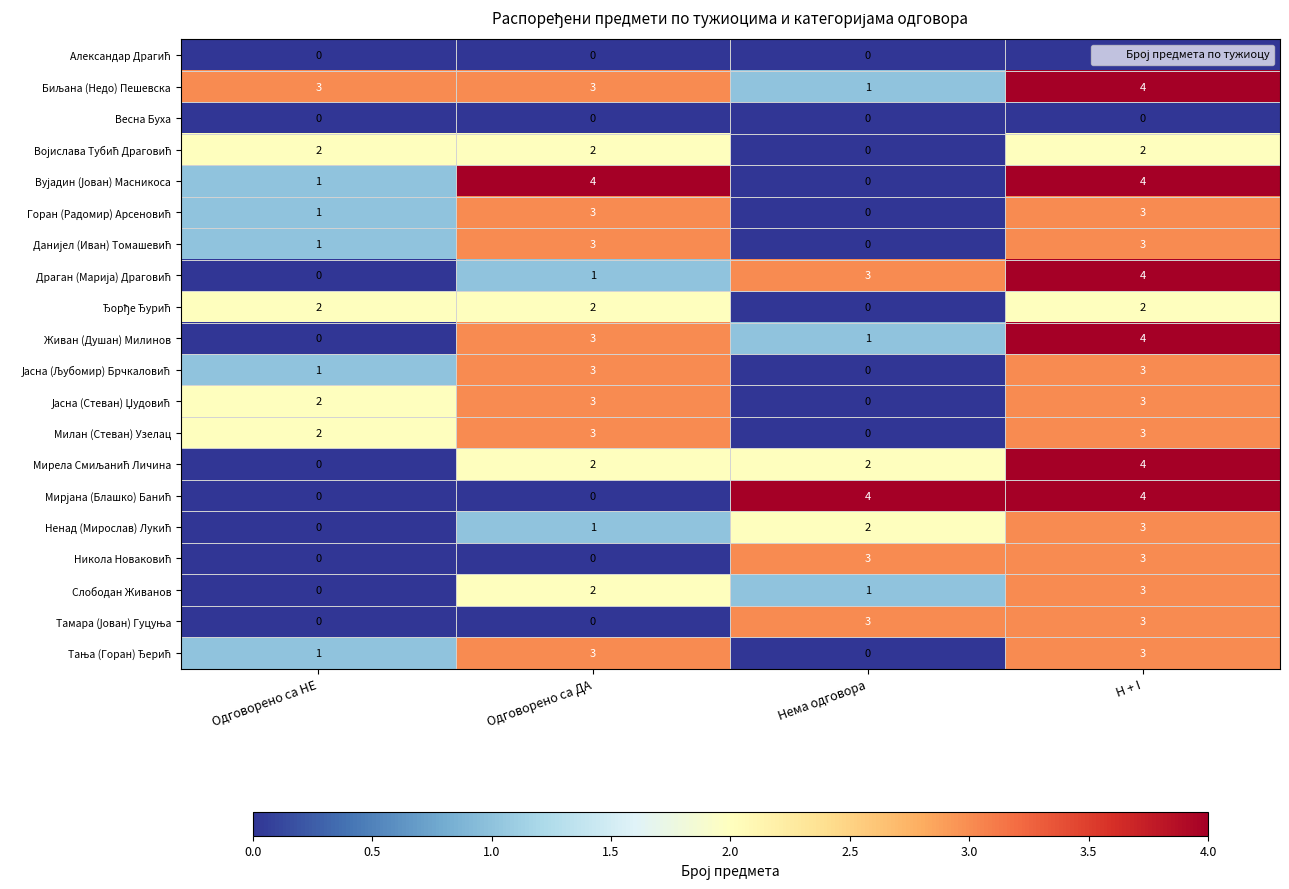

What is the spread (max minus min) of values at Одговорено са НЕ?

3